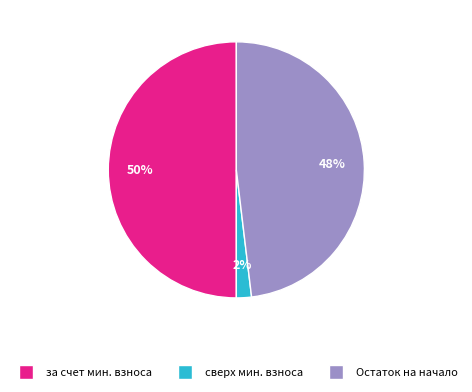

To the nearest percent, what is the difference between the largest and smallest slice percentages?

48%